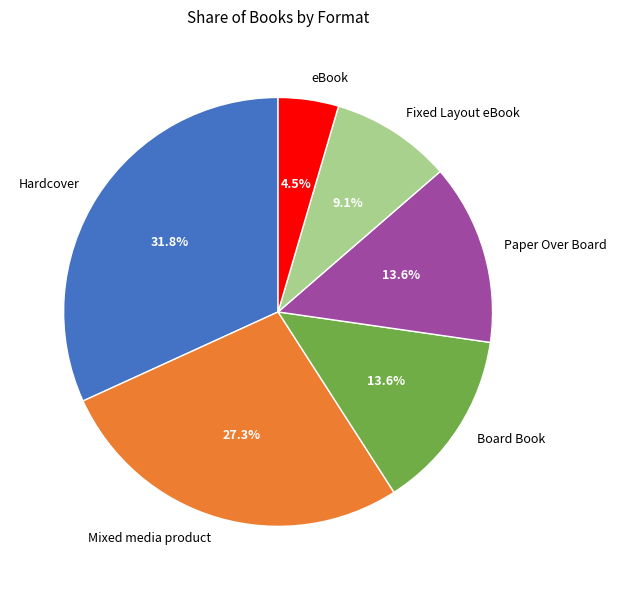

What is the ratio of the value at Hardcover to the value at Mixed media product?

1.2